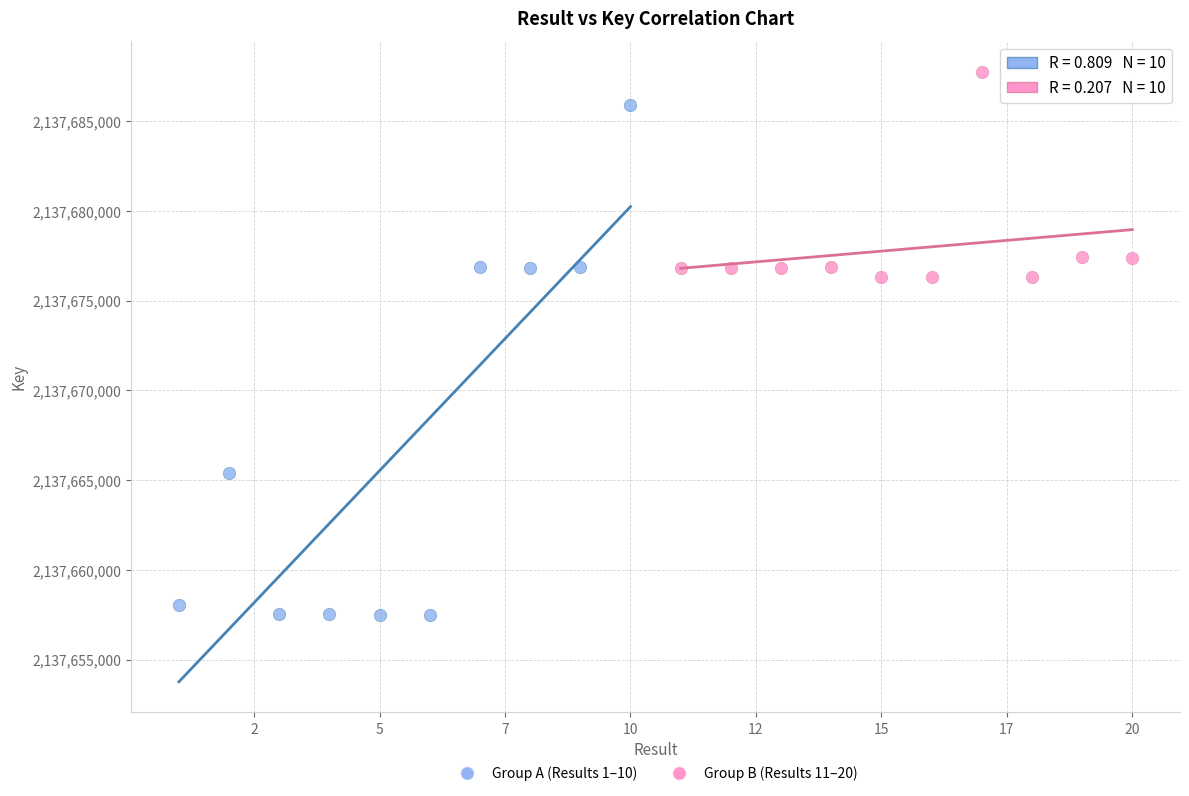

Which series reaches the maximum Y coordinate?

Group B (Results 11–20)